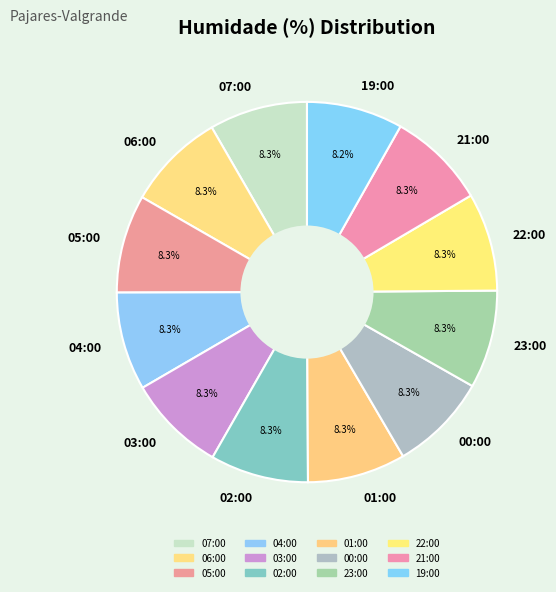

True or false: 07:00 accounts for 8% of the total.

True